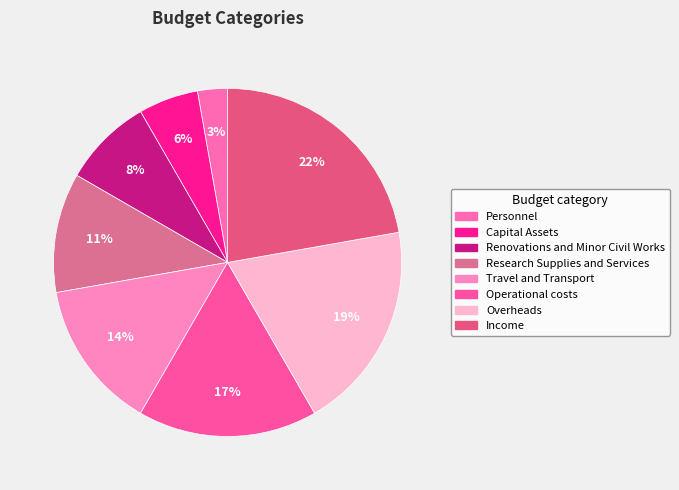

What is the ratio of the value at Research Supplies and Services to the value at Renovations and Minor Civil Works?

1.3